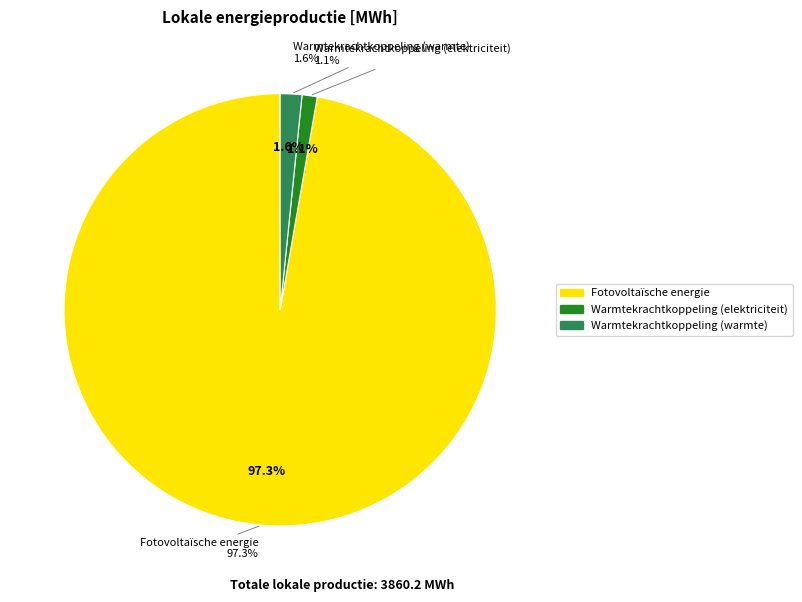

Which slice represents more than half of the pie?

Fotovoltaïsche energie